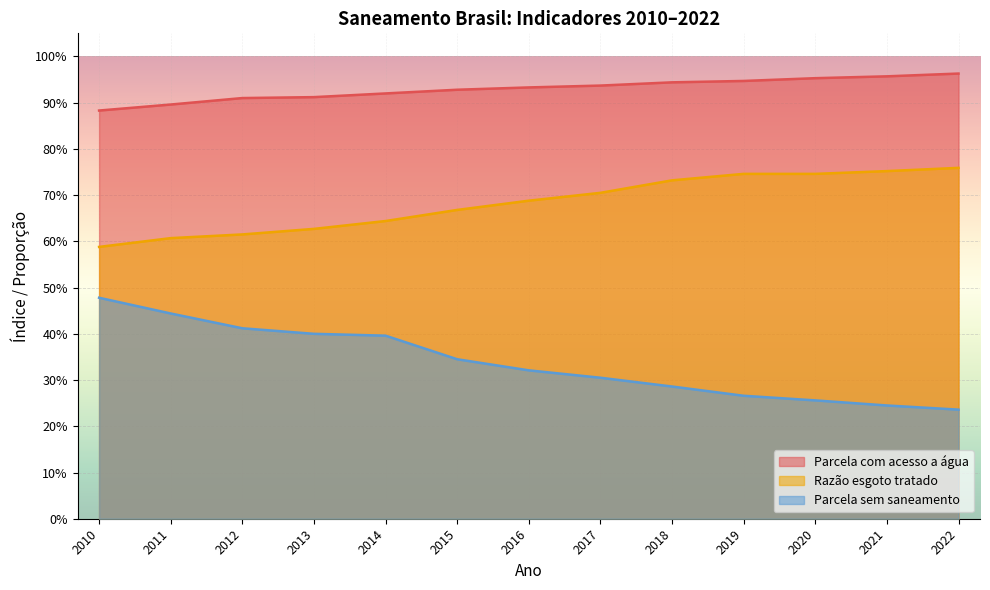

True or false: Parcela sem saneamento has a value of 0.4 at 2012.

True